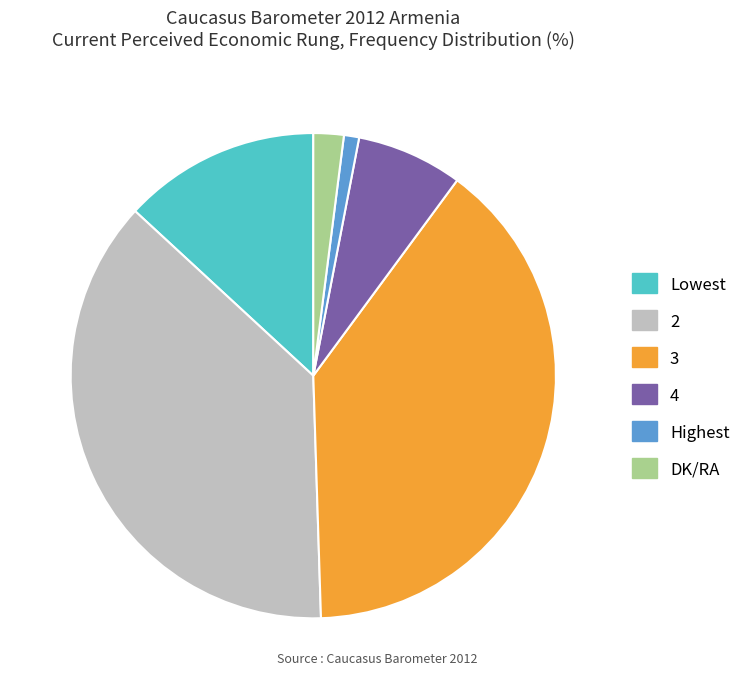

Do 3 and DK/RA together represent more than half of the pie?

No